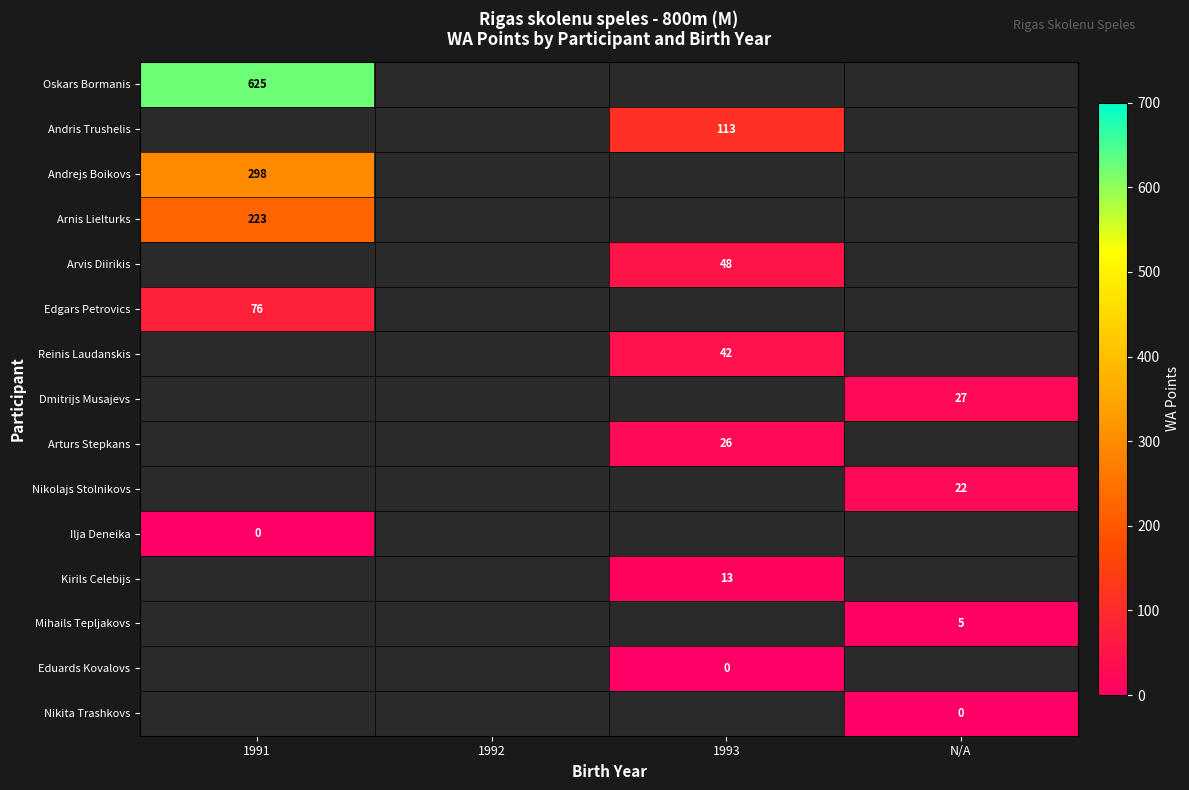

How many data points does each series have?

4